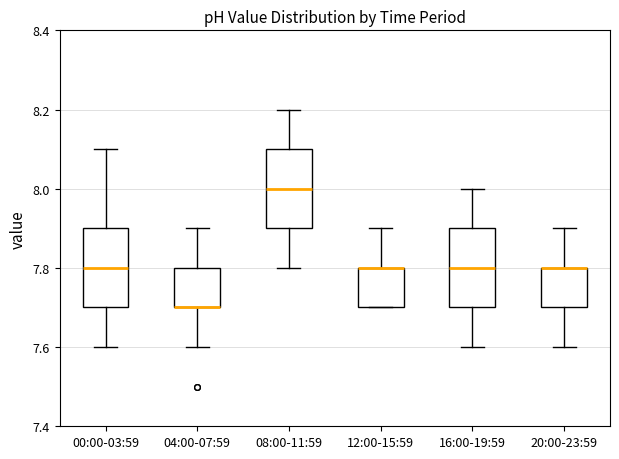

Where does the upper whisker of the box for 12:00-15:59 end on the y-axis? The values are not printed on the chart, so give them approximately, as read against the axis.

7.9